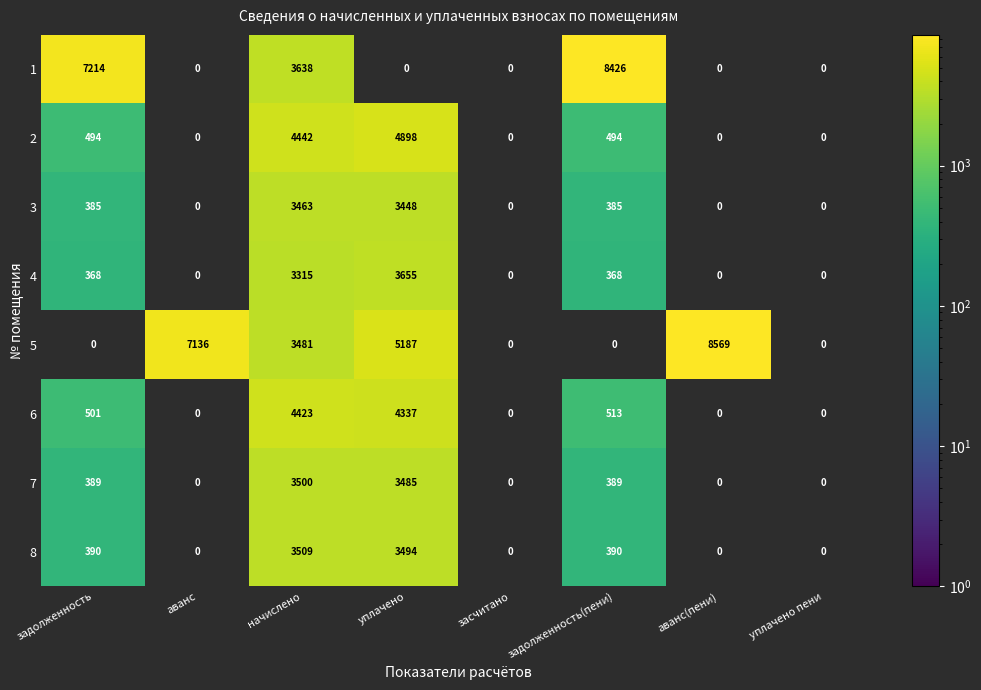

Is it true that 8 equals 3509 at начислено?

True